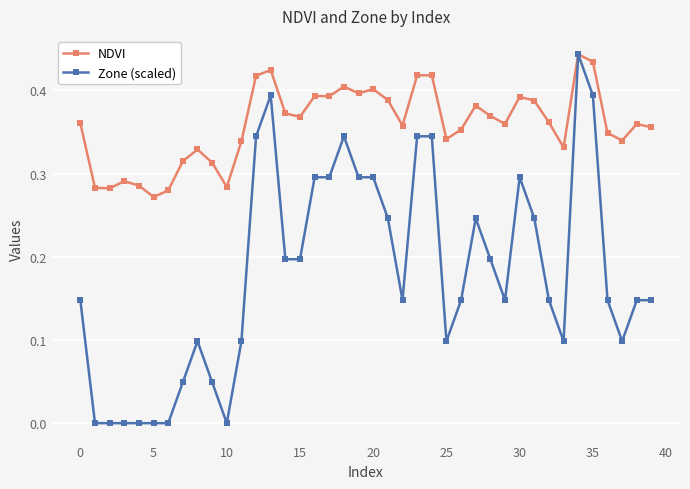

True or false: NDVI has more than 0 interior local peaks.

True